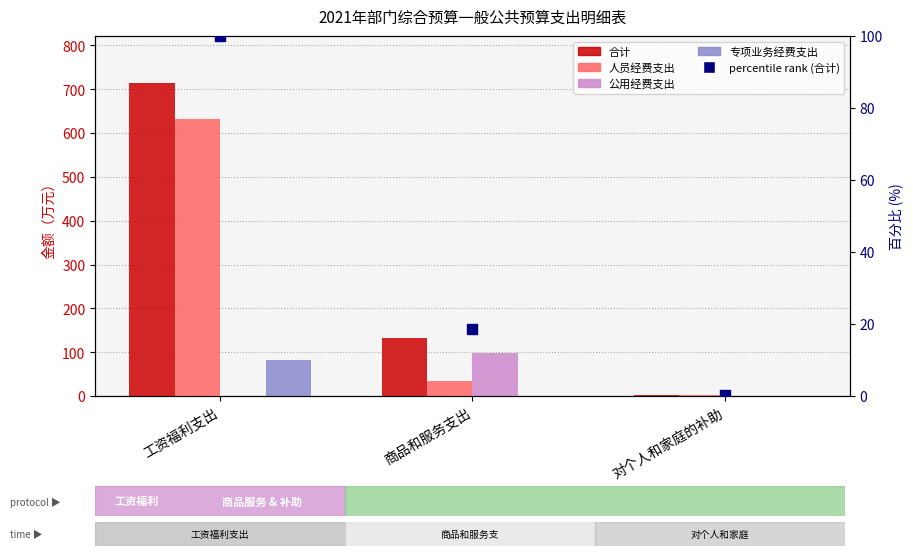

At how many categories does at least one series exceed 99?

2